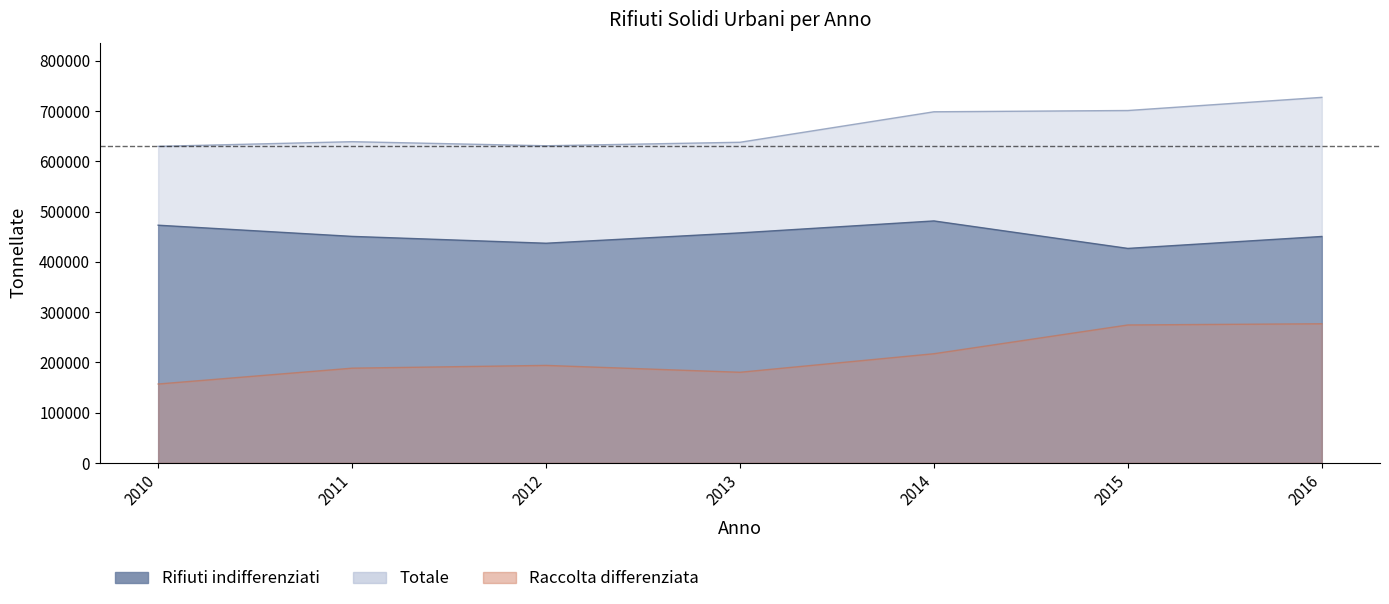

How many lines are shown in the chart?

3